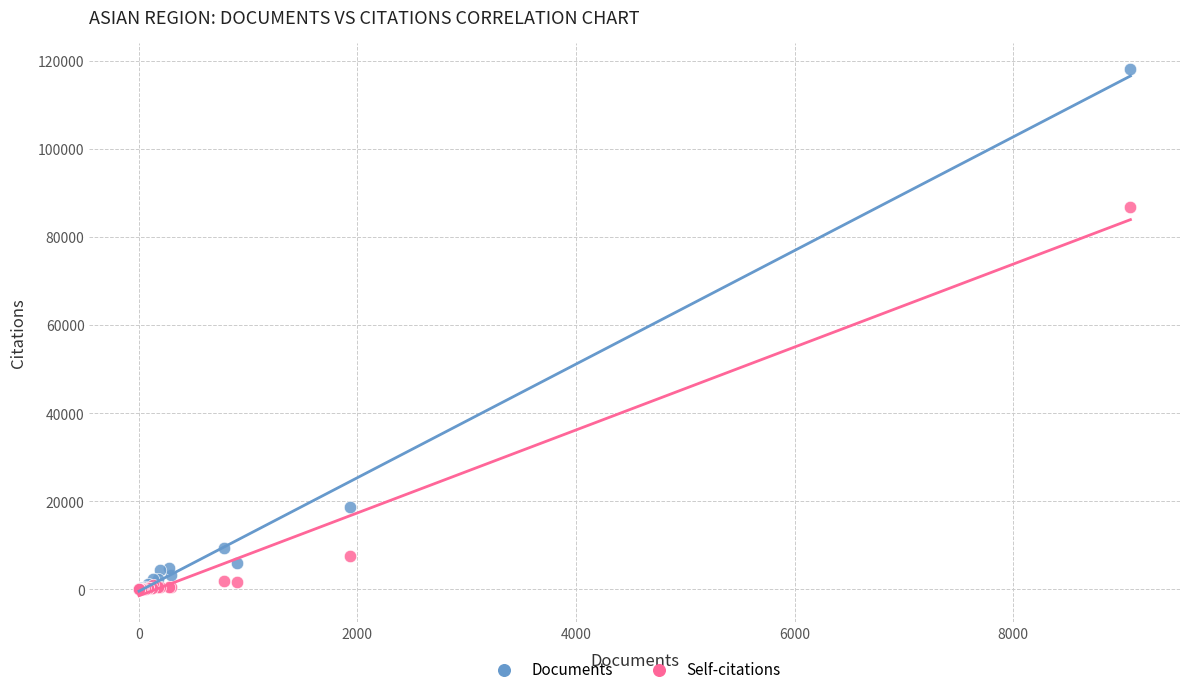

Across all series, what Y value is closest to 59055?

86681